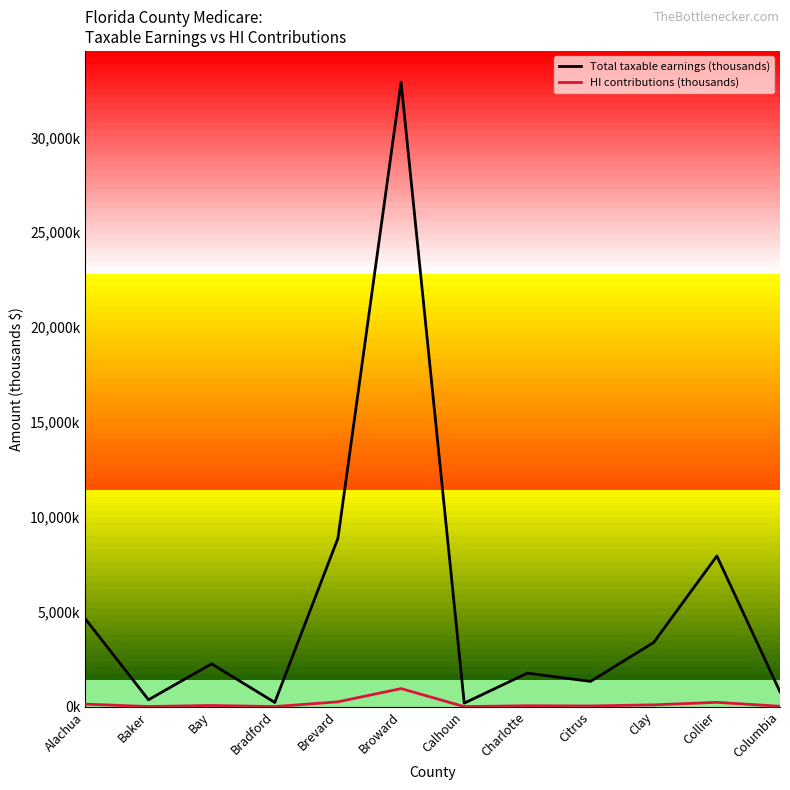

Where is Total taxable earnings (thousands) nearest to the value 16546876?

Brevard